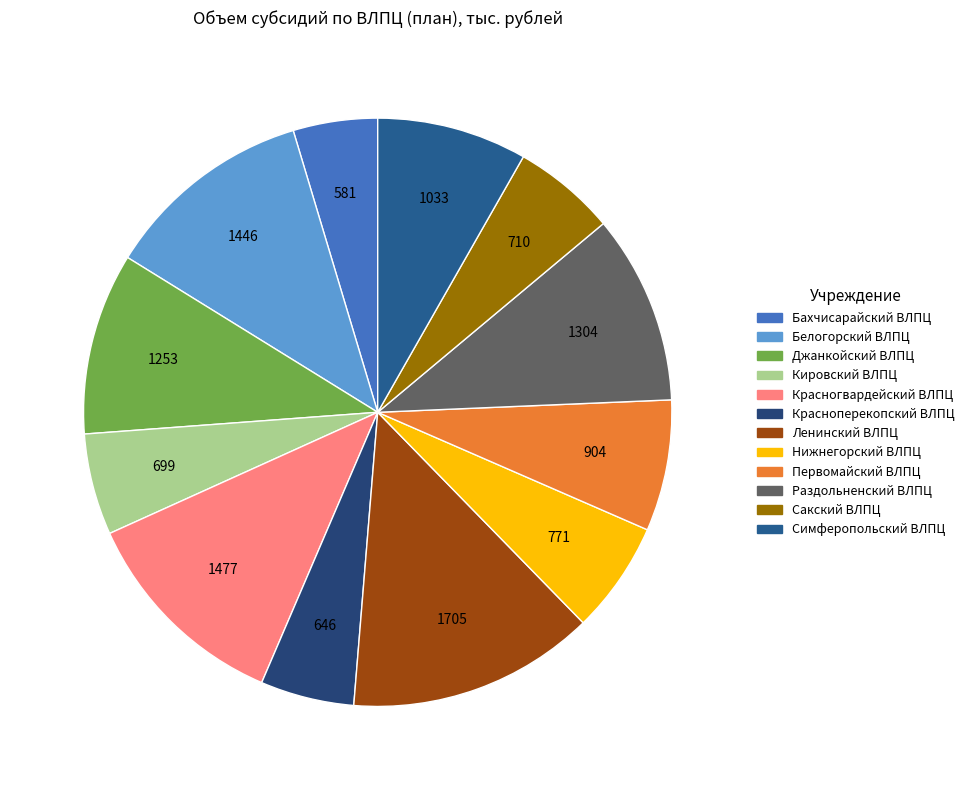

What is the change in value from Красноперекопский ВЛПЦ to Симферопольский ВЛПЦ?

+387.5